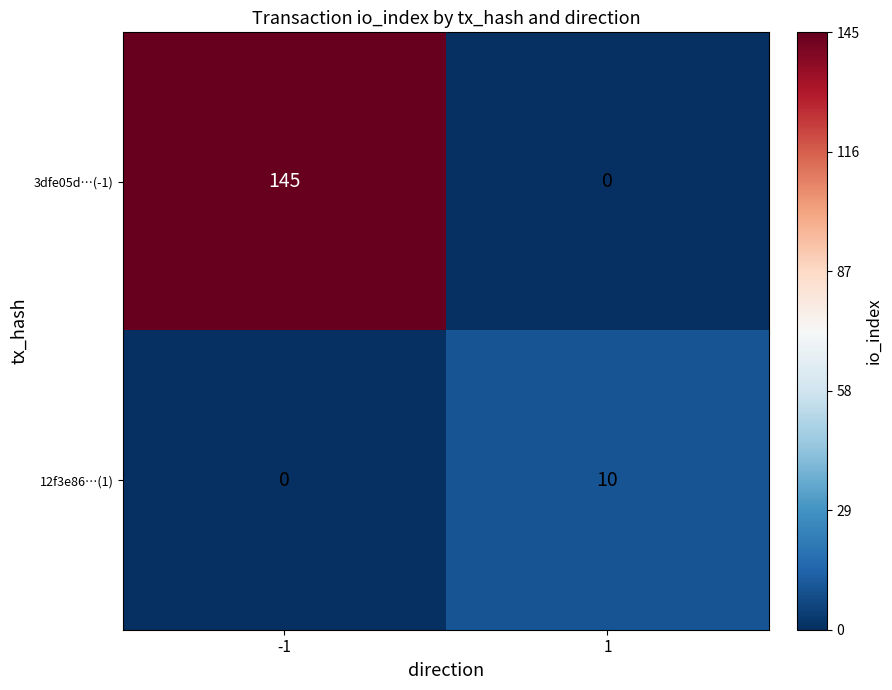

Reading left to right, what are all the values shown in this chart?

3dfe05d…(-1): -1=145	1=0
12f3e86…(1): -1=0	1=10